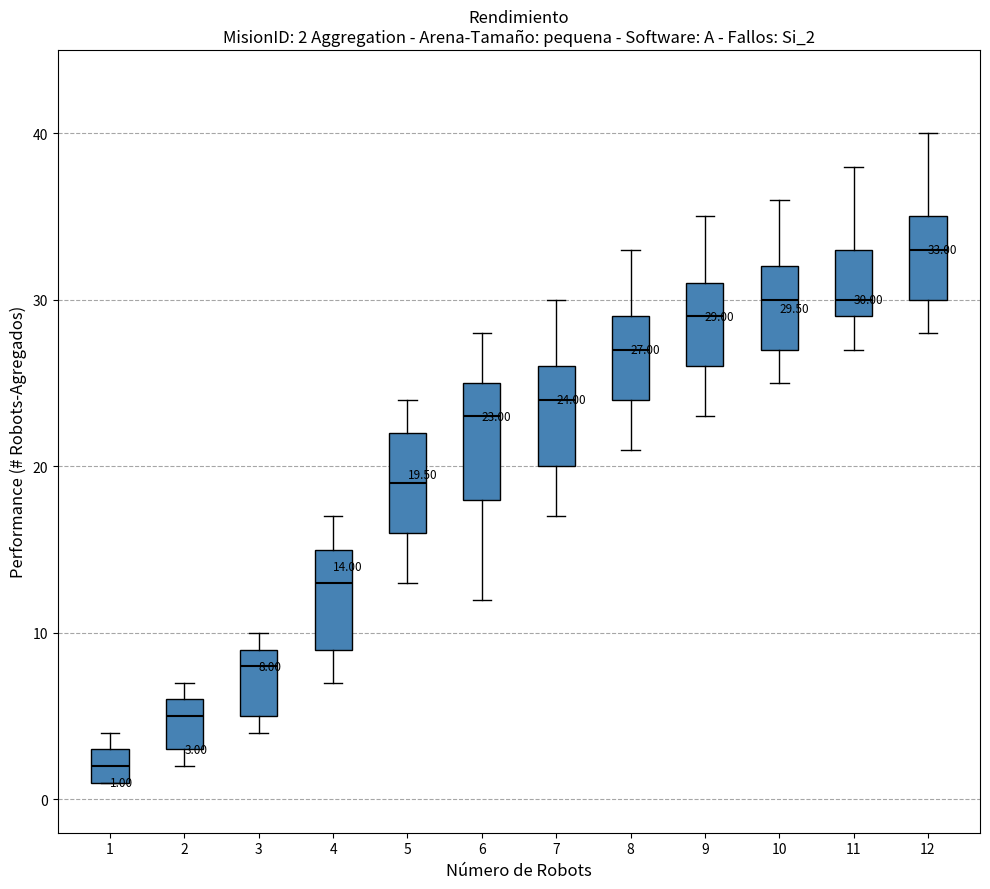

Which box has the lowest median line?

1